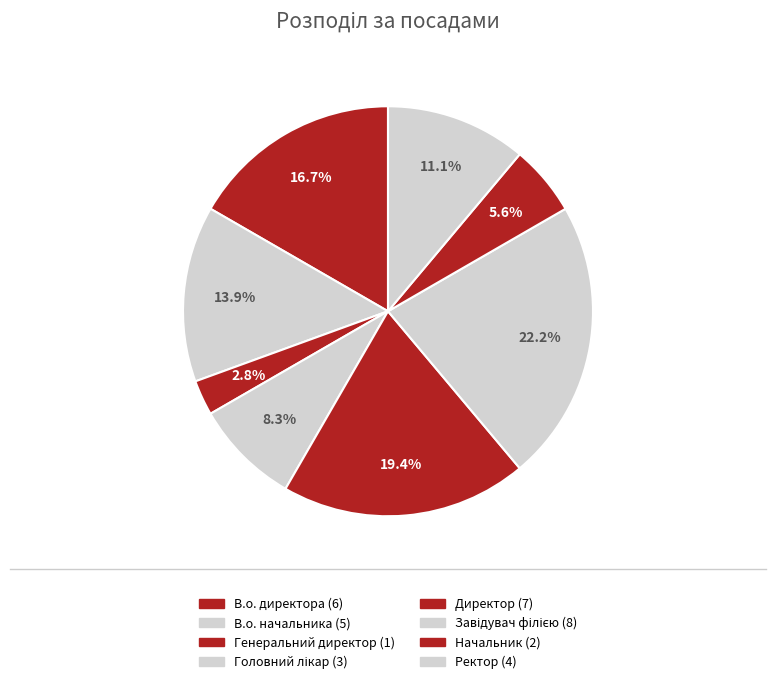

To the nearest percent, what is the combined percentage of Директор and Головний лікар?

28%